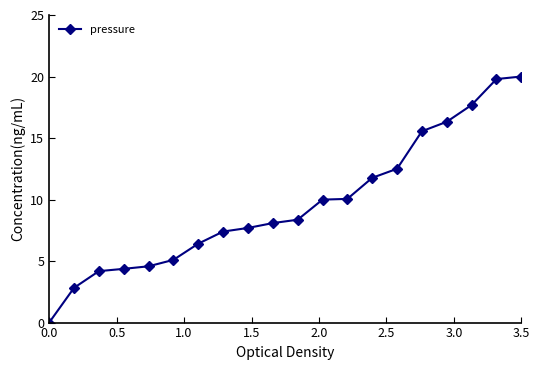

What is the maximum value shown in the chart?

20.0